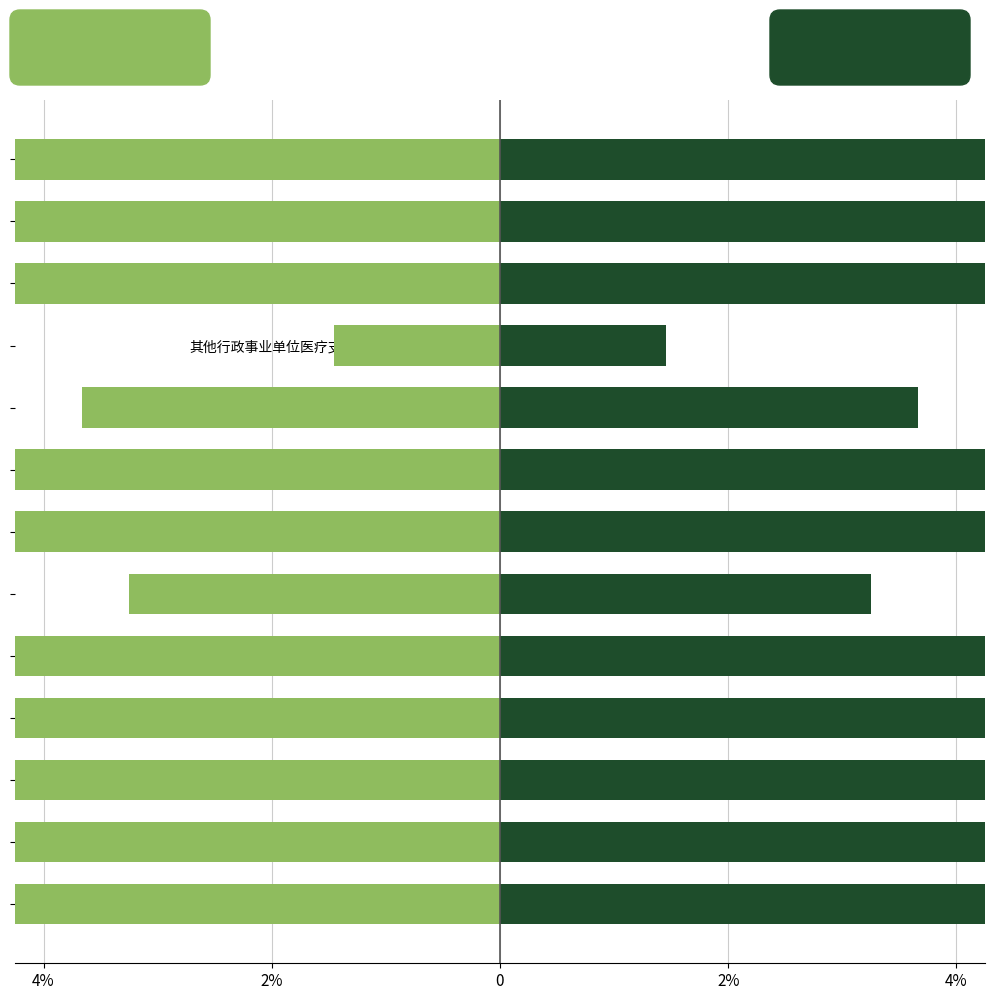

What is the sum of all 总计 values?

-12.0